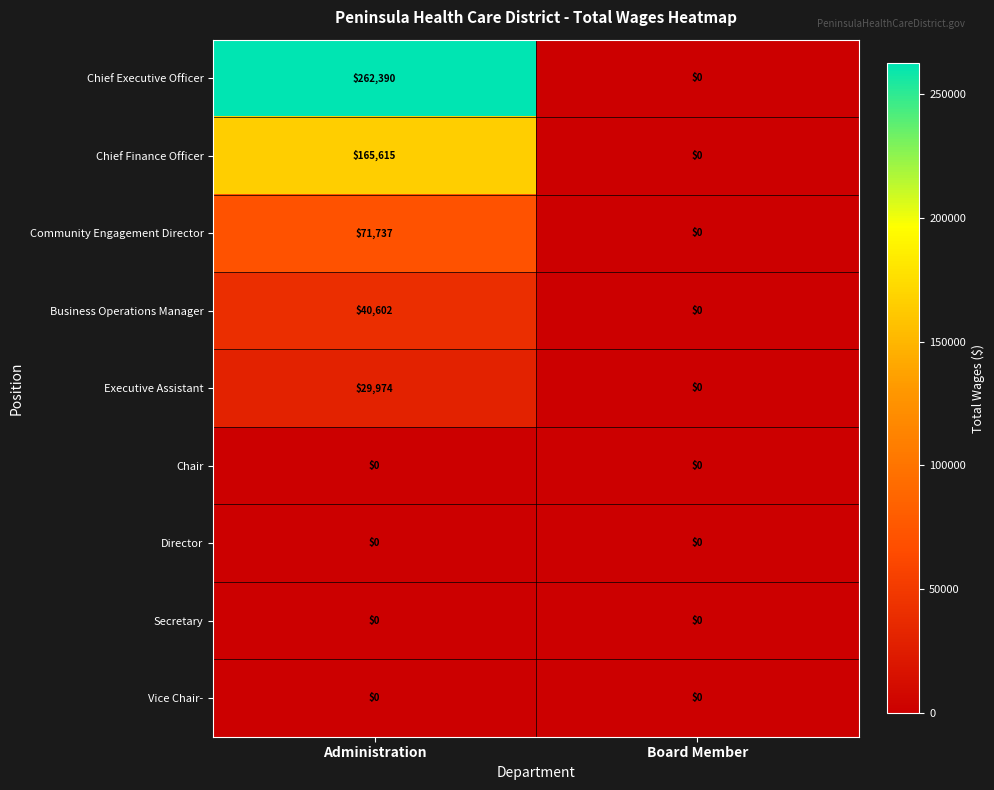

Which category has the lowest value in the Chief Finance Officer series?

Board Member